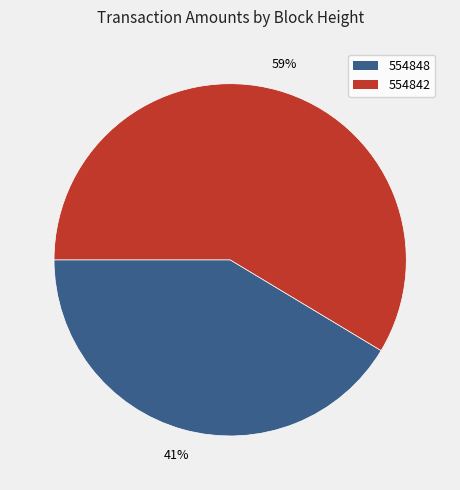

Is it true that 554848 is 41% of the pie?

True